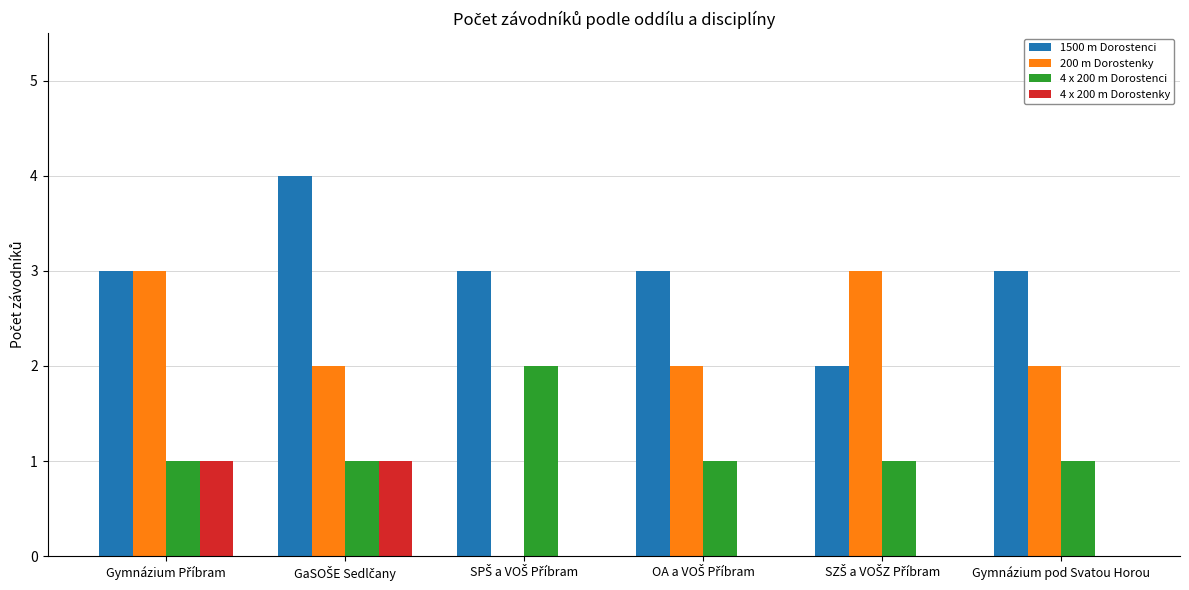

Which series has the largest total across all categories?

1500 m Dorostenci